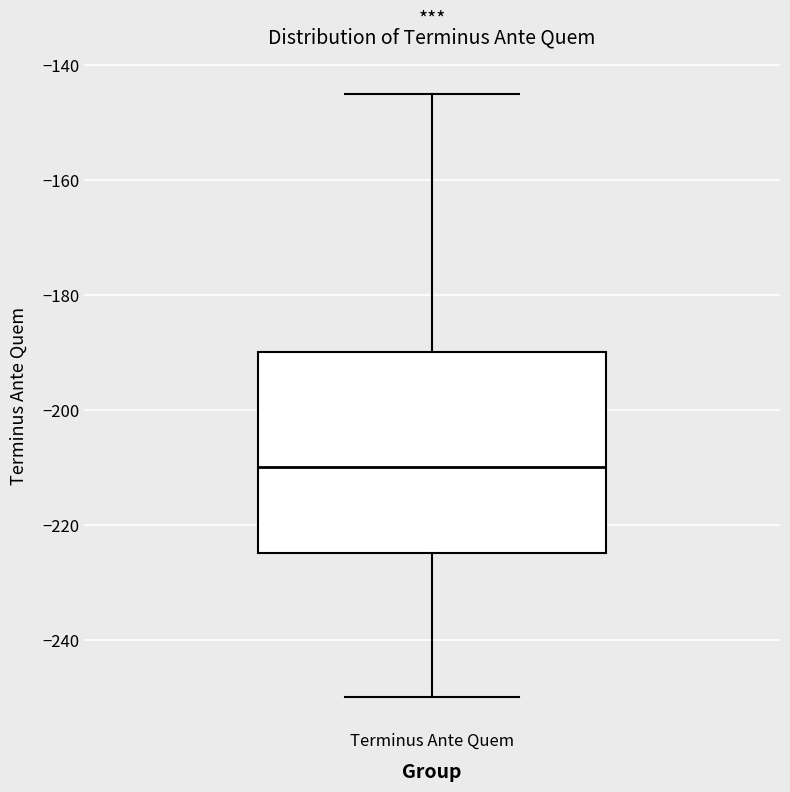

Read this box plot against the y-axis: the position of the median line, the range covered by the box, and the ends of both whiskers. The values are not printed on the chart, so give them approximately, as read against the axis.

median -210, box -224 to -190, whiskers -250 to -144